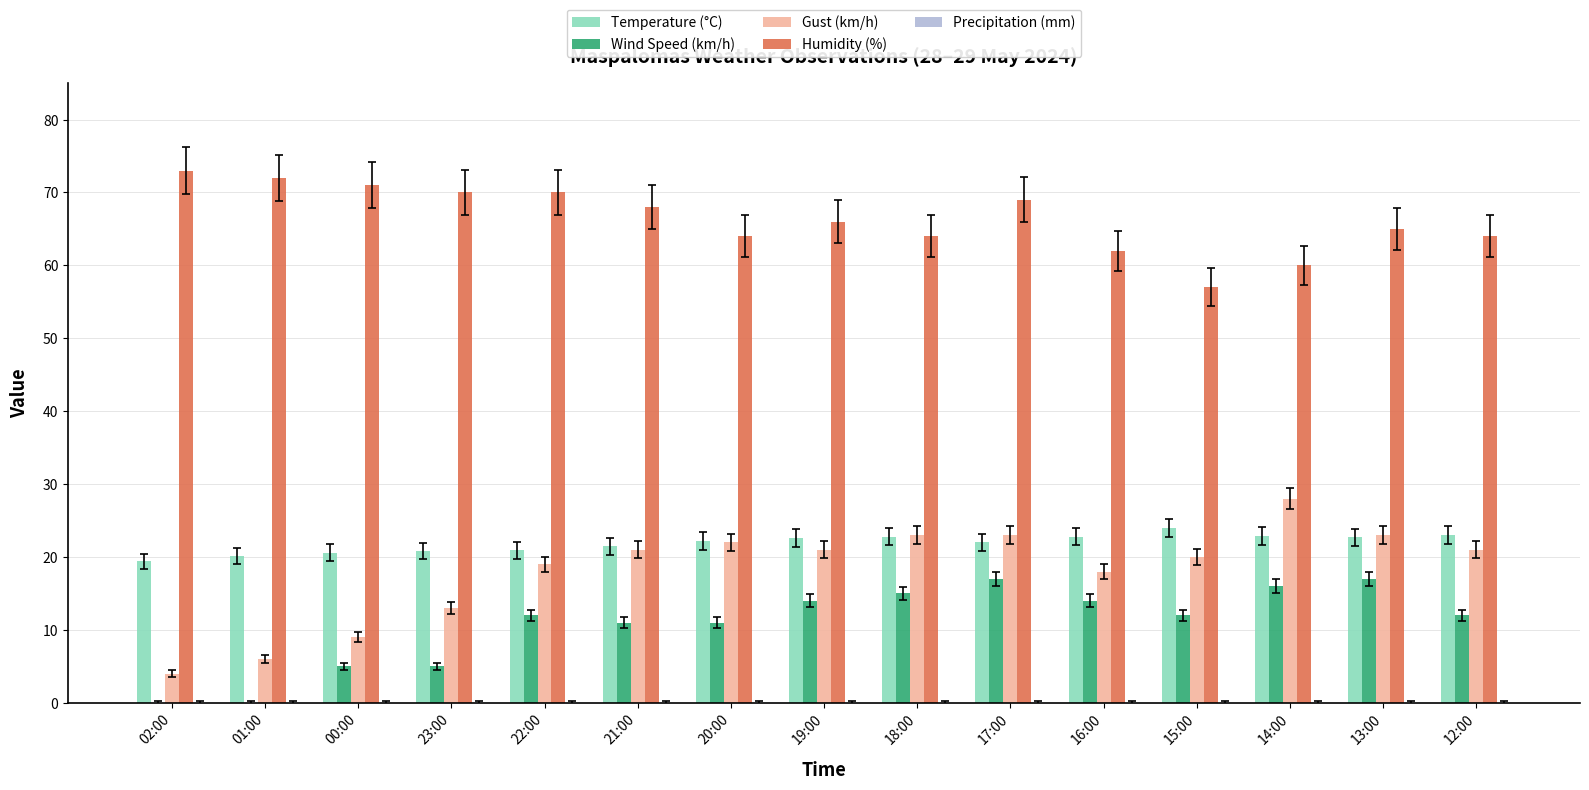

What is the sum of all Humidity (%) values?

995.0